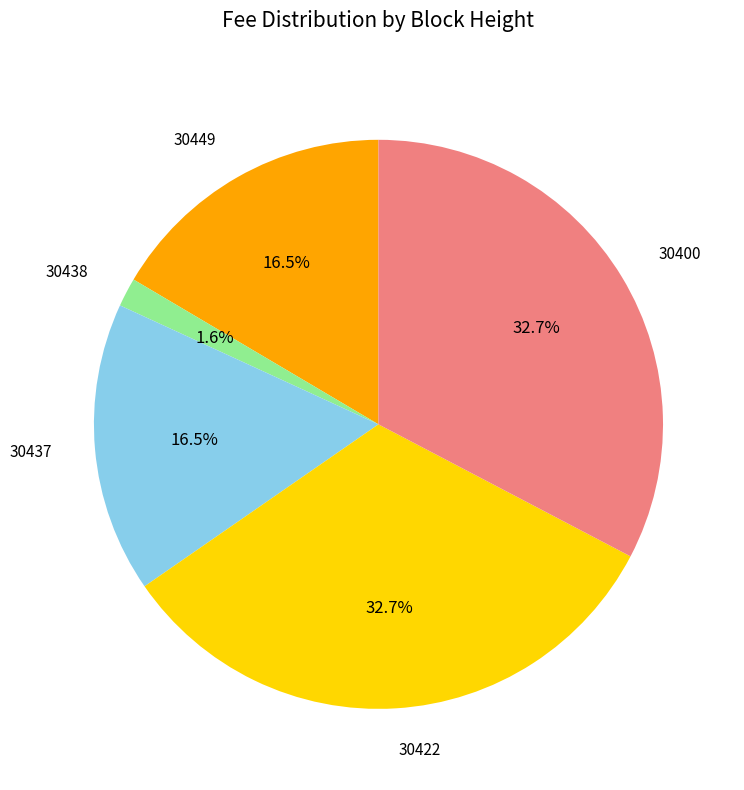

How many segments does this pie chart have?

5